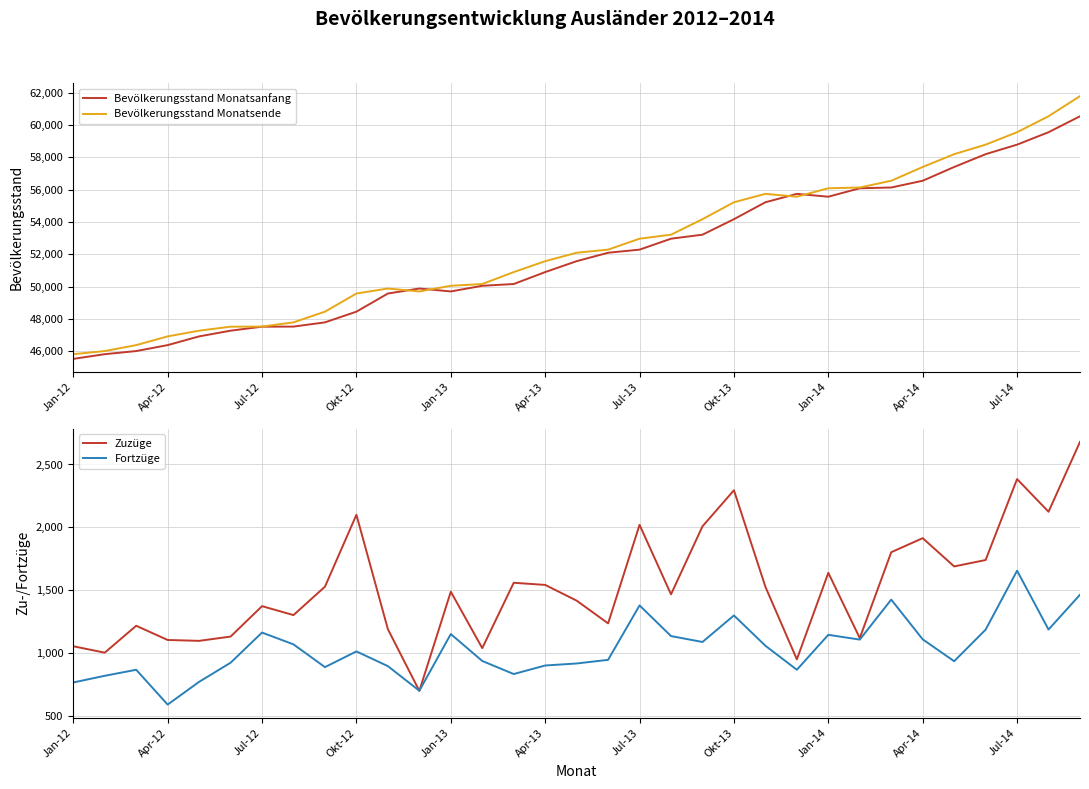

True or false: Fortzüge and Bevölkerungsstand Monatsende cross at least once.

False